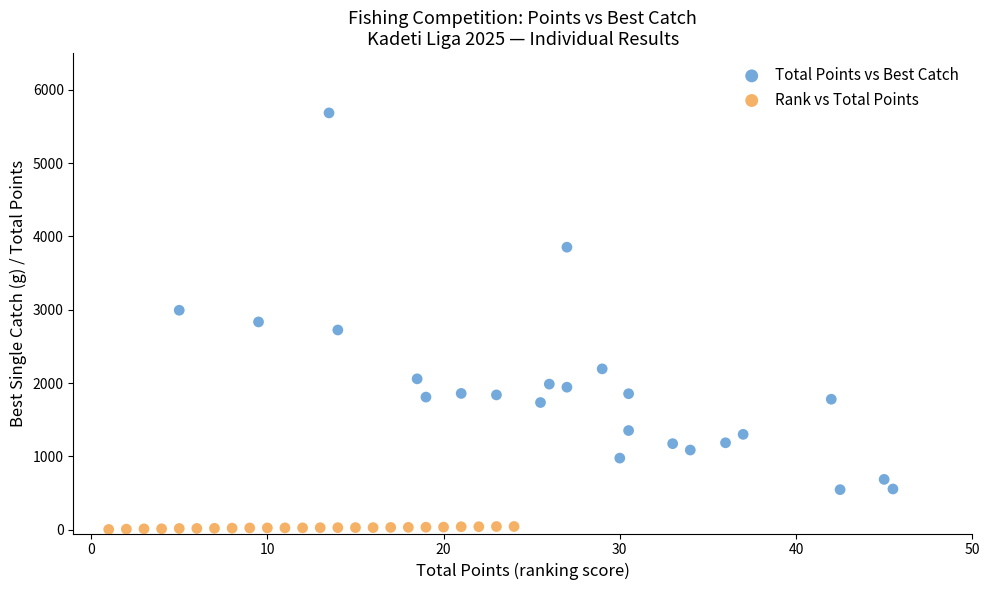

Which series contains the highest Y value?

Total Points vs Best Catch